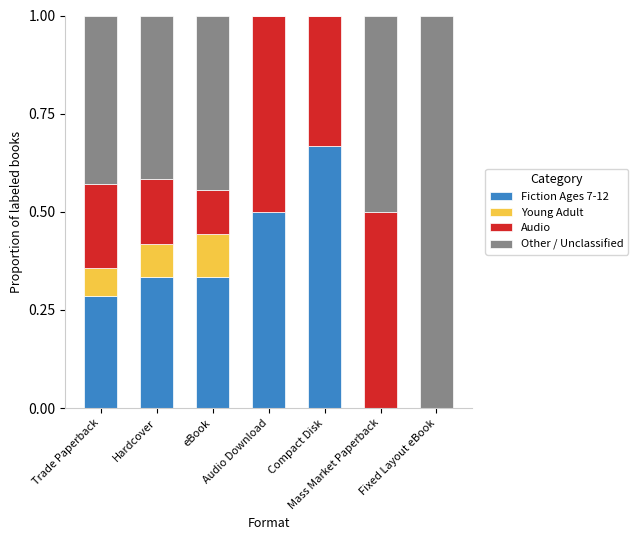

What is the sum of all Fiction Ages 7-12 values?

2.1